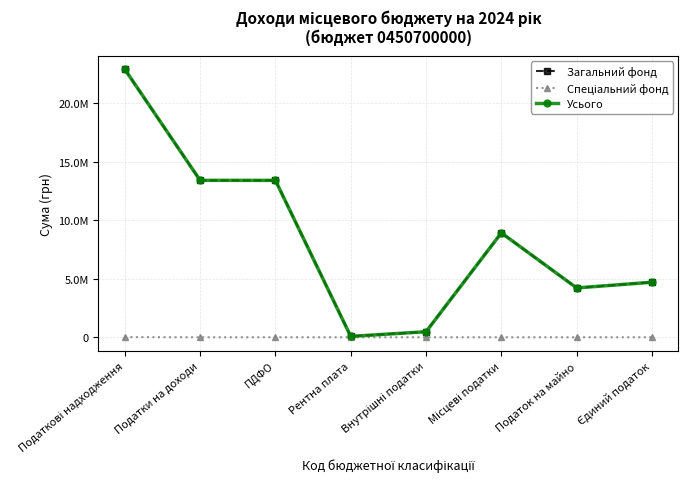

Reading left to right, extract all data points from this chart.

Загальний фонд: Податкові надходження=22909784	Податки на доходи=13425135	ПДФО=13421514	Рентна плата=78002	Внутрішні податки=475136	Місцеві податки=8931511	Податок на майно=4222374	Єдиний податок=4709137
Спеціальний фонд: Податкові надходження=14500	Податки на доходи=0	ПДФО=0	Рентна плата=0	Внутрішні податки=0	Місцеві податки=0	Податок на майно=0	Єдиний податок=0
Усього: Податкові надходження=22924284	Податки на доходи=13425135	ПДФО=13421514	Рентна плата=78002	Внутрішні податки=475136	Місцеві податки=8931511	Податок на майно=4222374	Єдиний податок=4709137